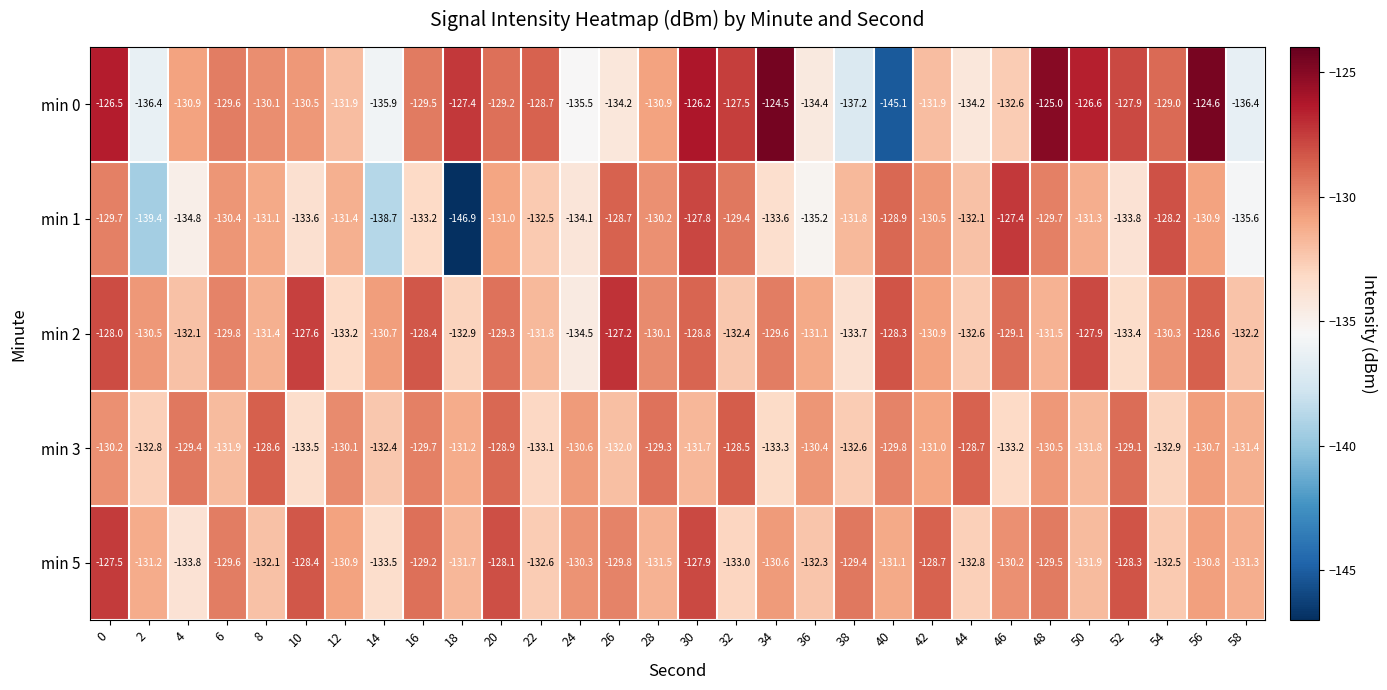

At how many categories does at least one series exceed -144?

30